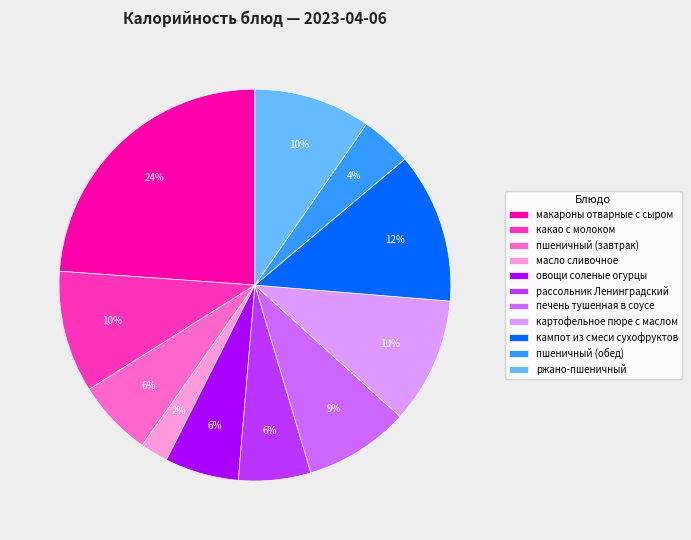

The рассольник Ленинградский slice represents 1% of the pie. True or false?

False